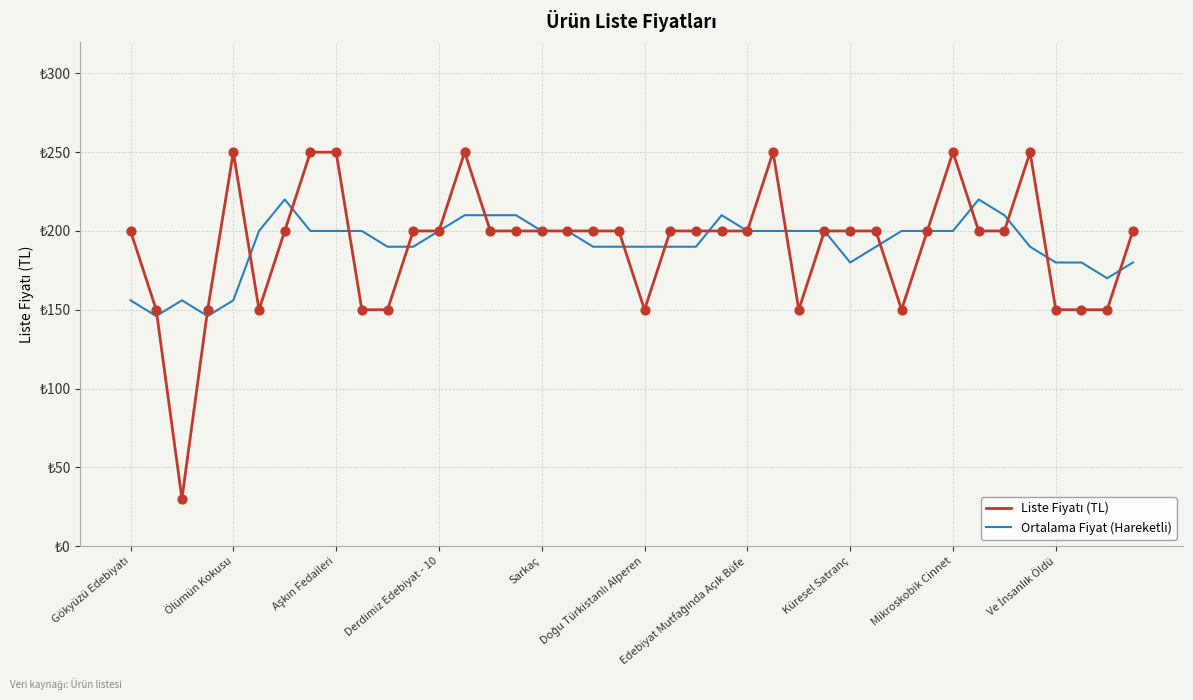

Which series has the largest total across all categories?

Ortalama Fiyat (Hareketli)